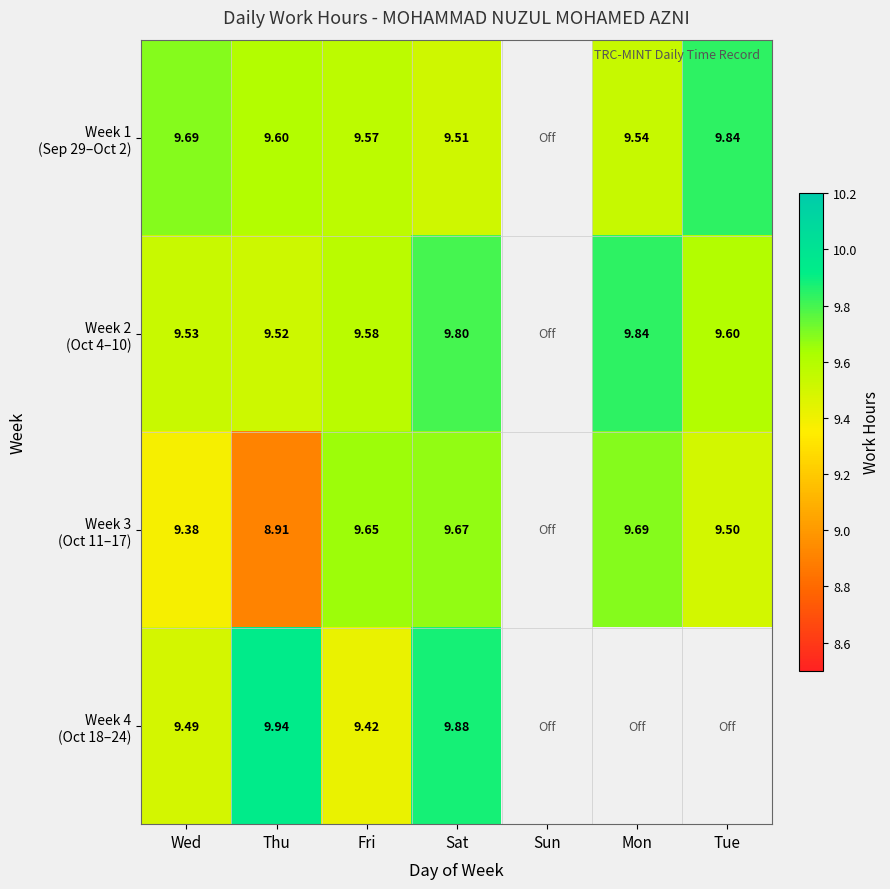

Count the number of data series in this chart.

4